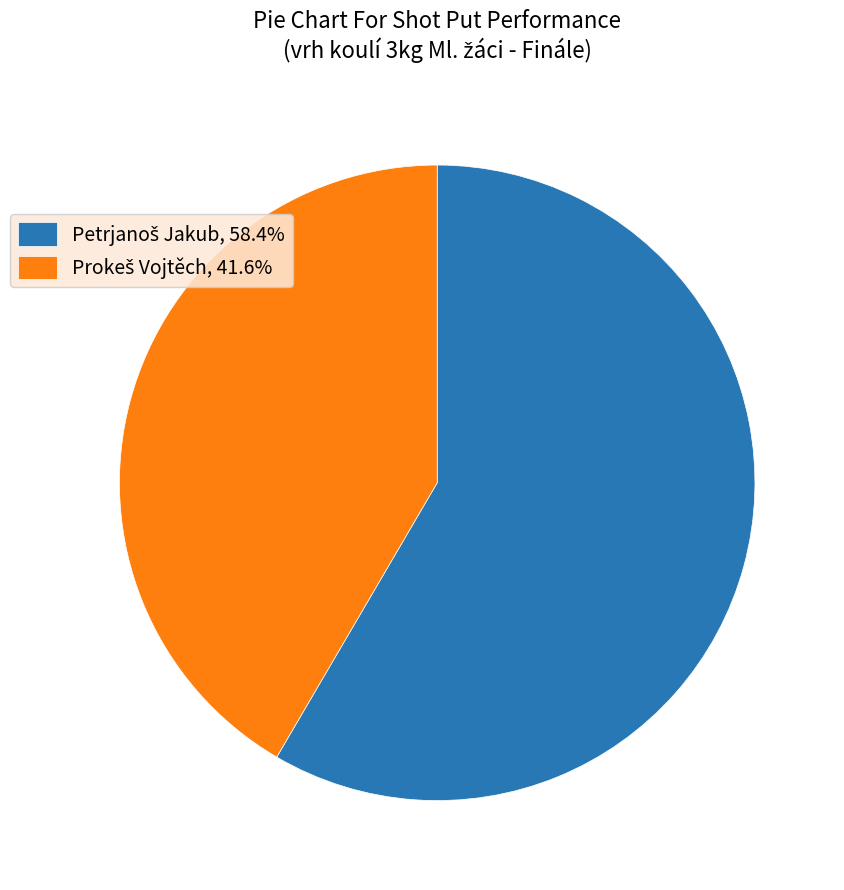

Does any single category account for the majority?

Yes